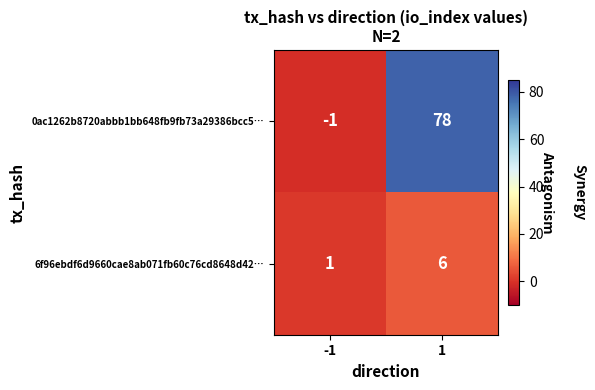

List the labels in order of 6f96ebdf6d9660cae8ab071fb60c76cd8648d42… value, largest first.

1, -1